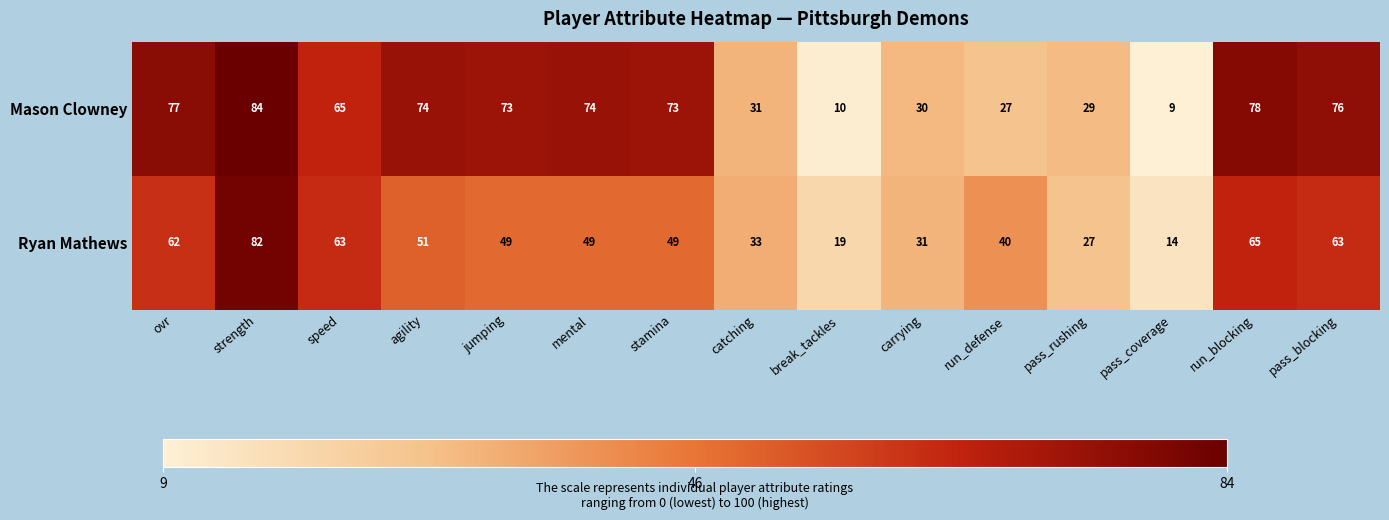

Count the number of categories in the chart.

15